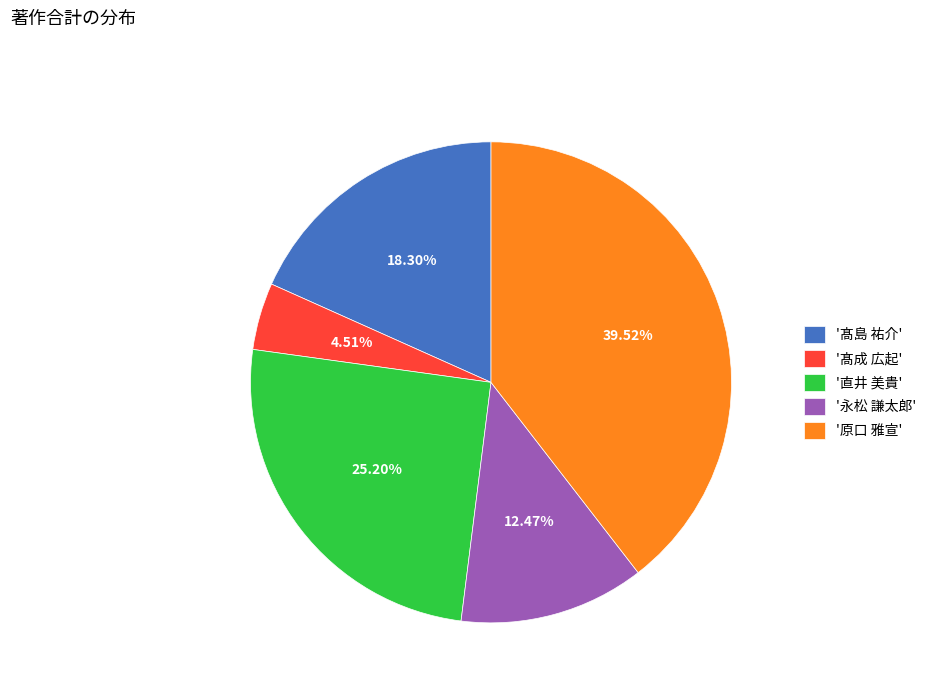

Count the number of slices in the pie.

5